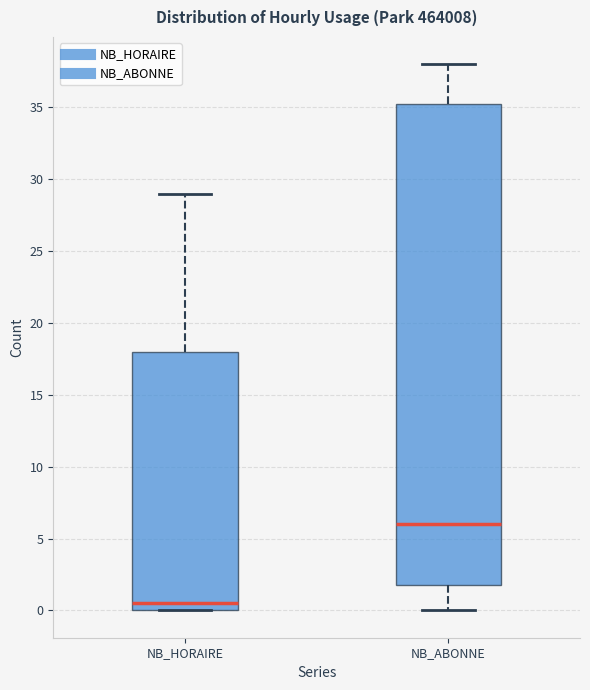

Where does the lower whisker of the box for NB_ABONNE end on the y-axis? The values are not printed on the chart, so give them approximately, as read against the axis.

0.0